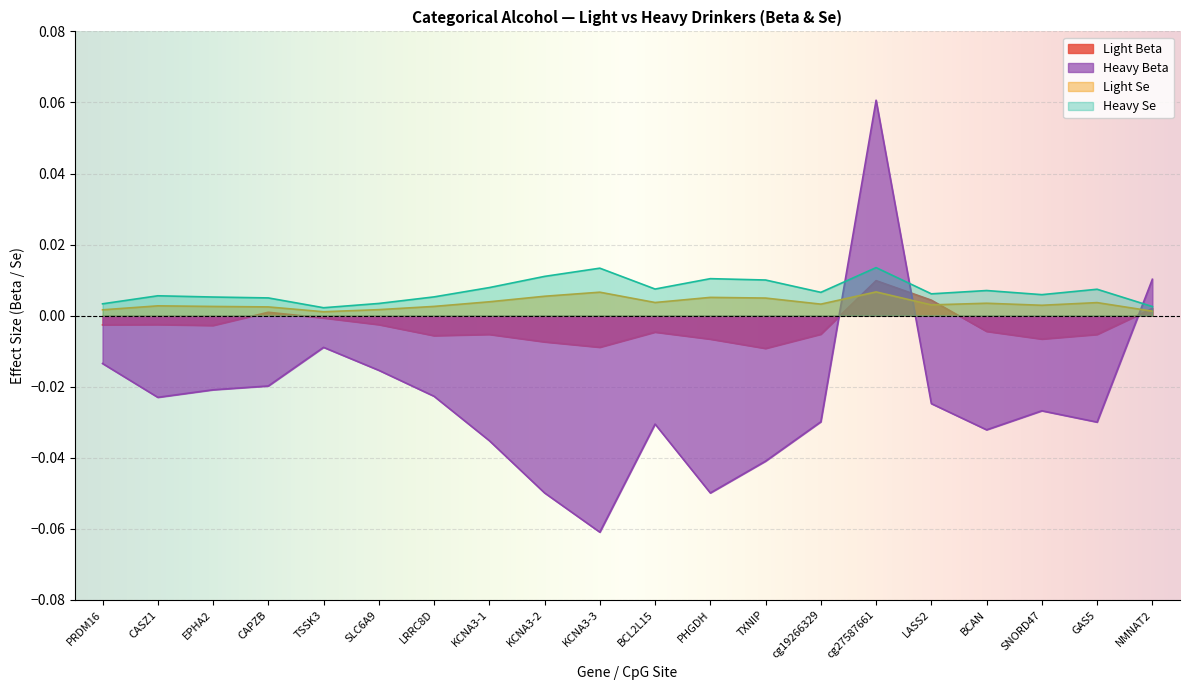

Reading left to right, what are all the values shown in this chart?

Light Beta: PRDM16=-0.0	CASZ1=-0.0	EPHA2=-0.0	CAPZB=0.0	TSSK3=-0.0	SLC6A9=-0.0	LRRC8D=-0.0	KCNA3-1=-0.0	KCNA3-2=-0.0	KCNA3-3=-0.0	BCL2L15=-0.0	PHGDH=-0.0	TXNIP=-0.0	cg19266329=-0.0	cg27587661=0.0	LASS2=0.0	BCAN=-0.0	SNORD47=-0.0	GAS5=-0.0	NMNAT2=0.0
Heavy Beta: PRDM16=-0.0	CASZ1=-0.0	EPHA2=-0.0	CAPZB=-0.0	TSSK3=-0.0	SLC6A9=-0.0	LRRC8D=-0.0	KCNA3-1=-0.0	KCNA3-2=-0.0	KCNA3-3=-0.1	BCL2L15=-0.0	PHGDH=-0.0	TXNIP=-0.0	cg19266329=-0.0	cg27587661=0.1	LASS2=-0.0	BCAN=-0.0	SNORD47=-0.0	GAS5=-0.0	NMNAT2=0.0
Light Se: PRDM16=0.0	CASZ1=0.0	EPHA2=0.0	CAPZB=0.0	TSSK3=0.0	SLC6A9=0.0	LRRC8D=0.0	KCNA3-1=0.0	KCNA3-2=0.0	KCNA3-3=0.0	BCL2L15=0.0	PHGDH=0.0	TXNIP=0.0	cg19266329=0.0	cg27587661=0.0	LASS2=0.0	BCAN=0.0	SNORD47=0.0	GAS5=0.0	NMNAT2=0.0
Heavy Se: PRDM16=0.0	CASZ1=0.0	EPHA2=0.0	CAPZB=0.0	TSSK3=0.0	SLC6A9=0.0	LRRC8D=0.0	KCNA3-1=0.0	KCNA3-2=0.0	KCNA3-3=0.0	BCL2L15=0.0	PHGDH=0.0	TXNIP=0.0	cg19266329=0.0	cg27587661=0.0	LASS2=0.0	BCAN=0.0	SNORD47=0.0	GAS5=0.0	NMNAT2=0.0